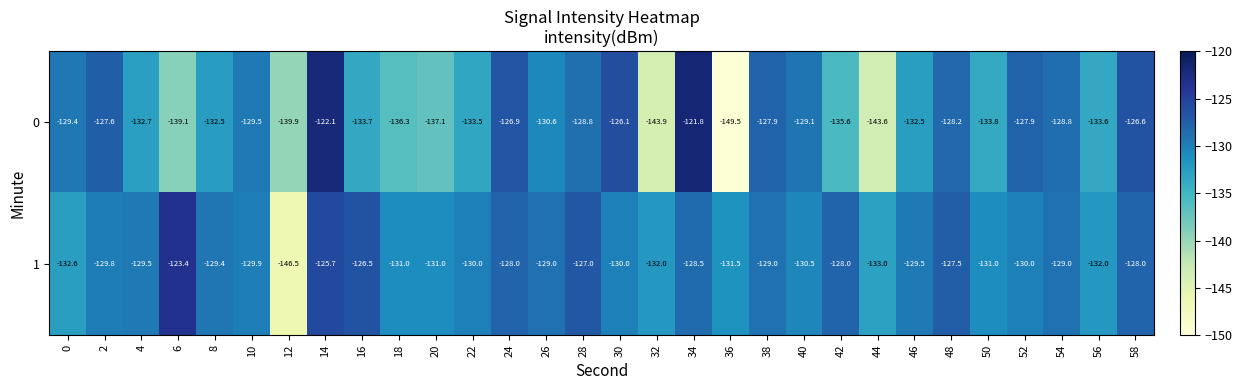

How many values in the 0 series are below -130?

16